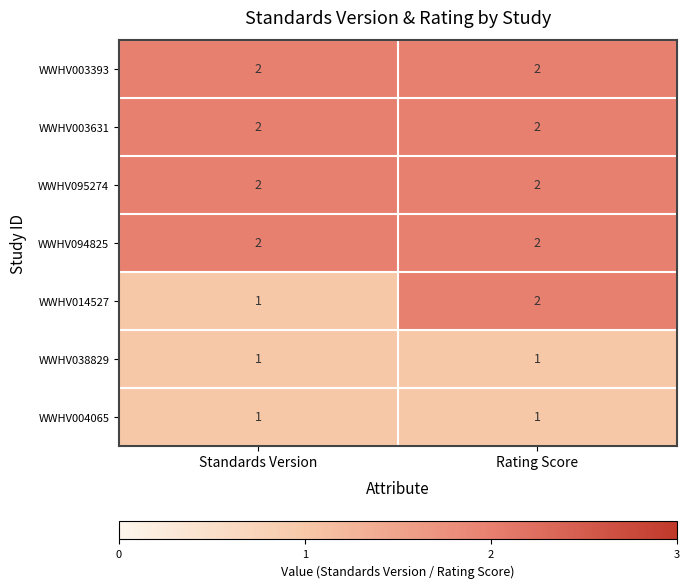

What is the total value across all series at Rating Score?

12